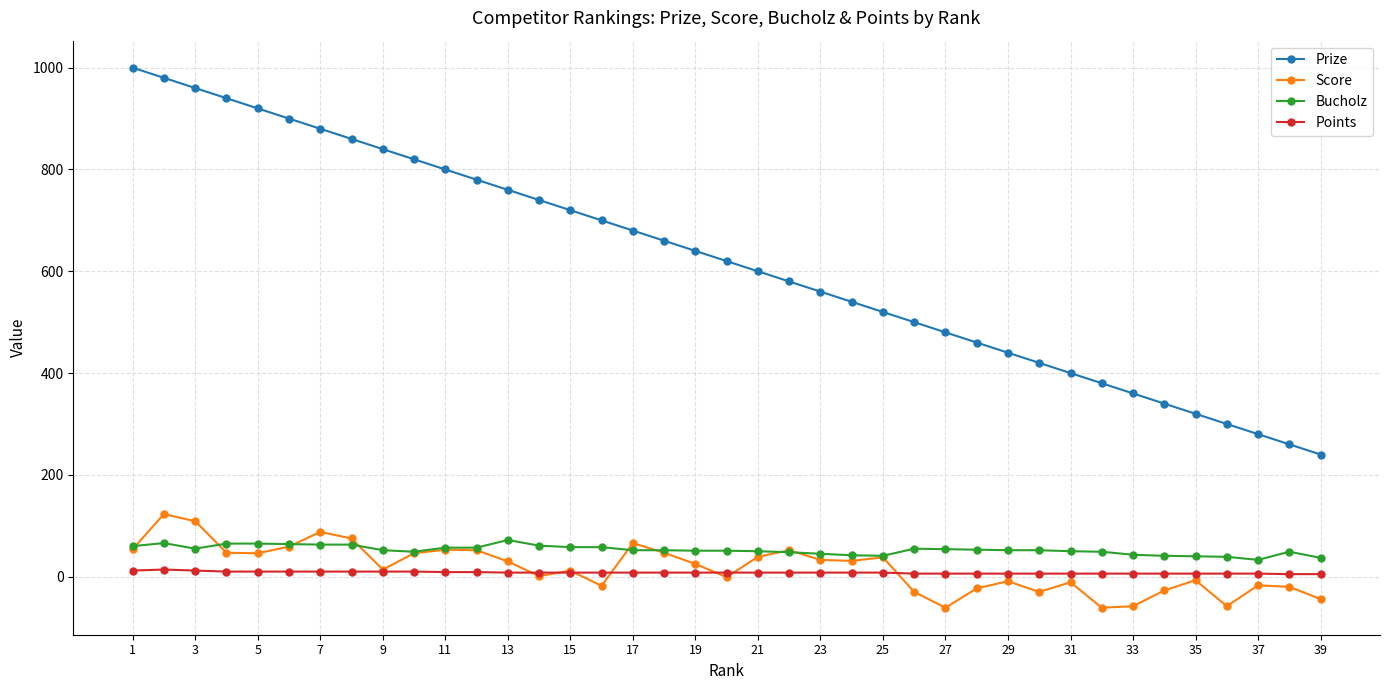

Which series has the largest total across all categories?

Prize